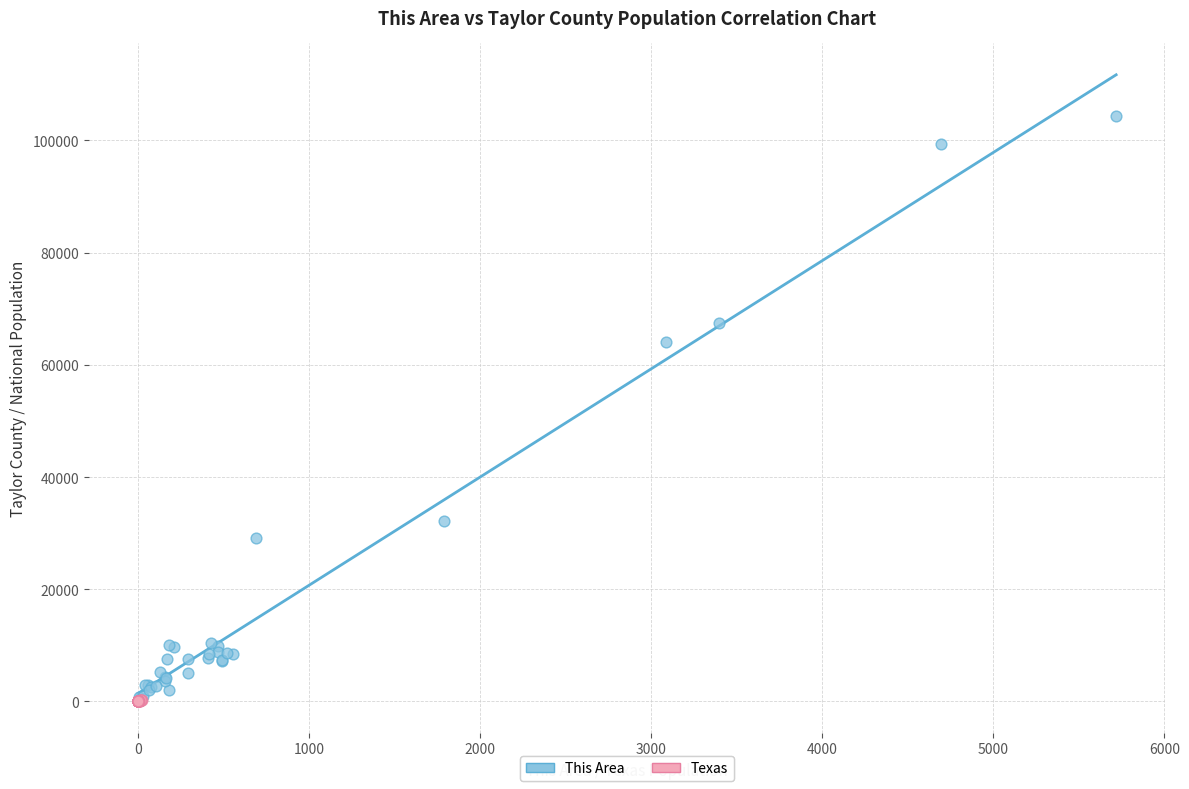

Which series reaches the maximum Y coordinate?

This Area